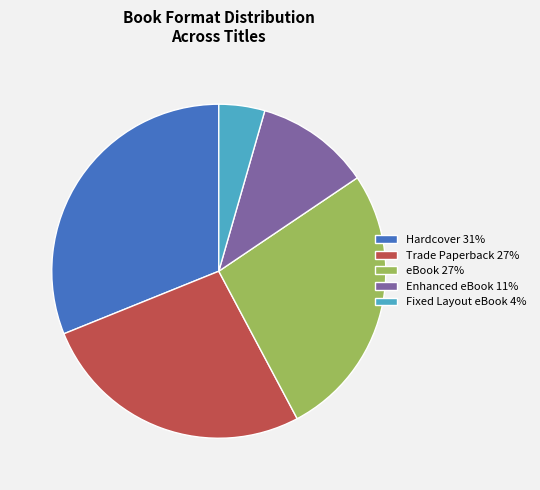

The Trade Paperback 27% slice represents 27% of the pie. True or false?

True